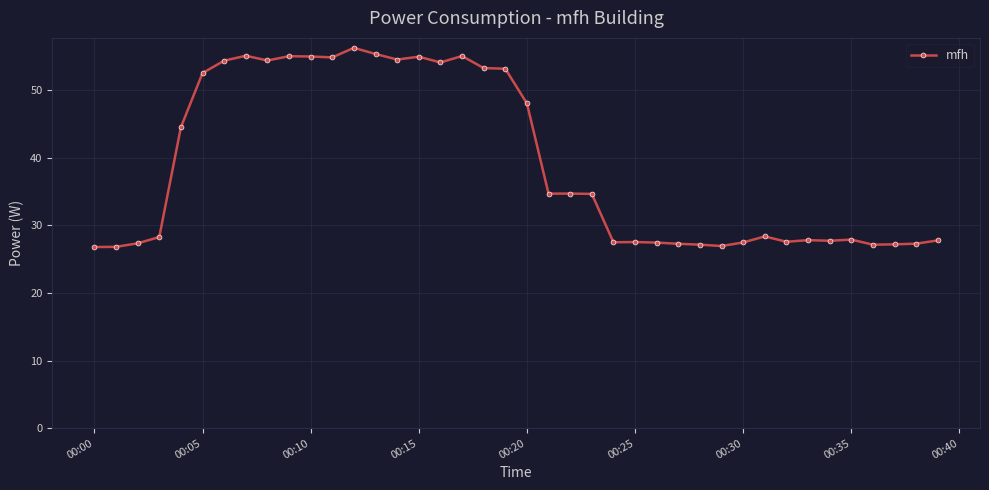

What is the greatest value displayed?

56.3